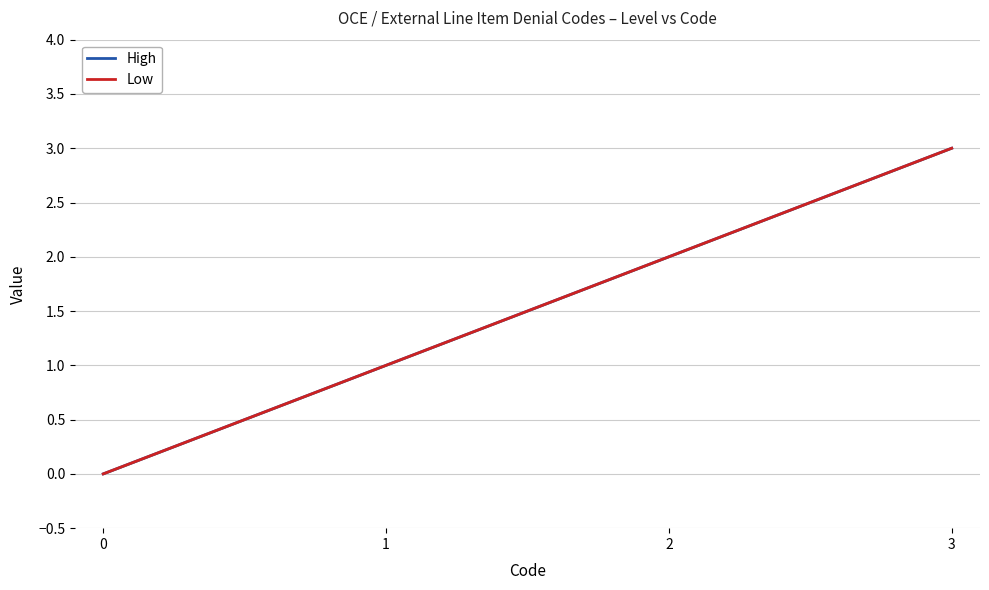

Is the value of High at 2 greater than the value of Low at 1?

Yes